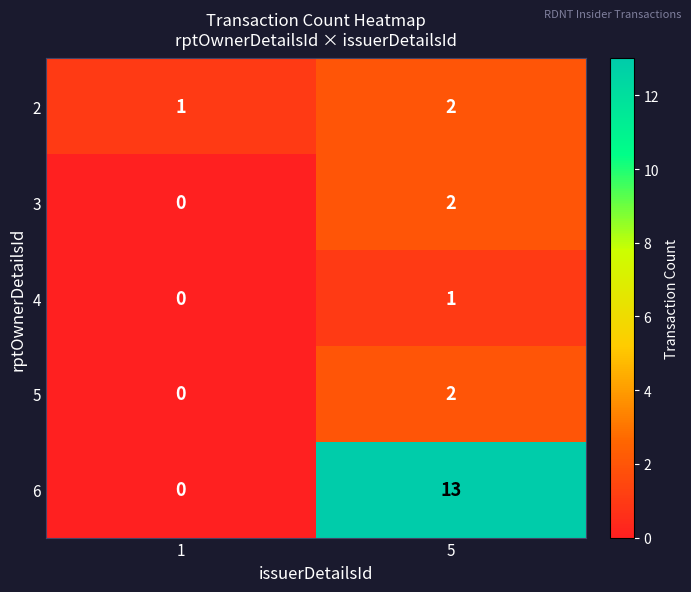

What is the sum of all 6 values?

13